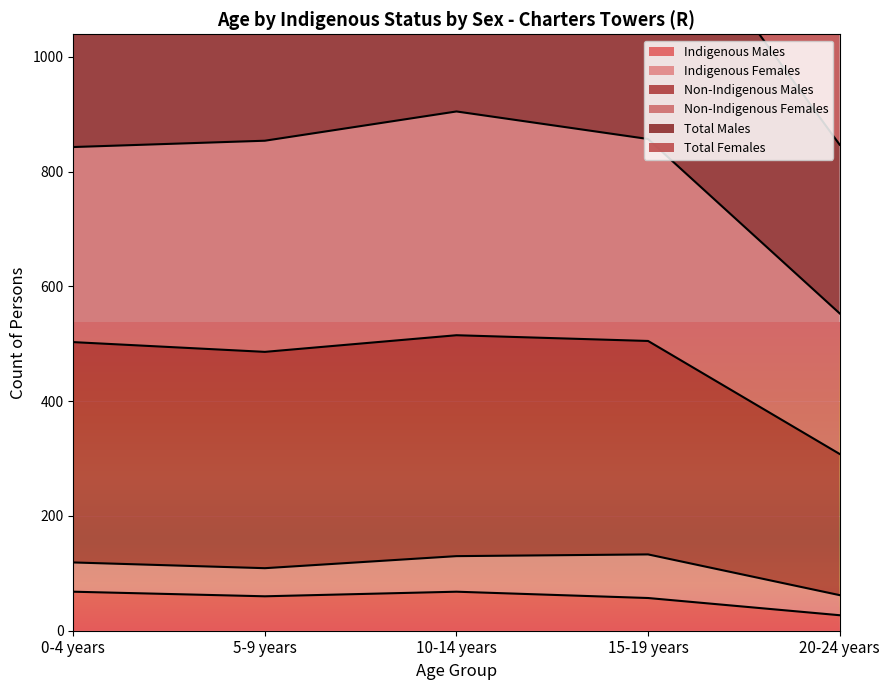

What is the average value of the Total Females series?

802